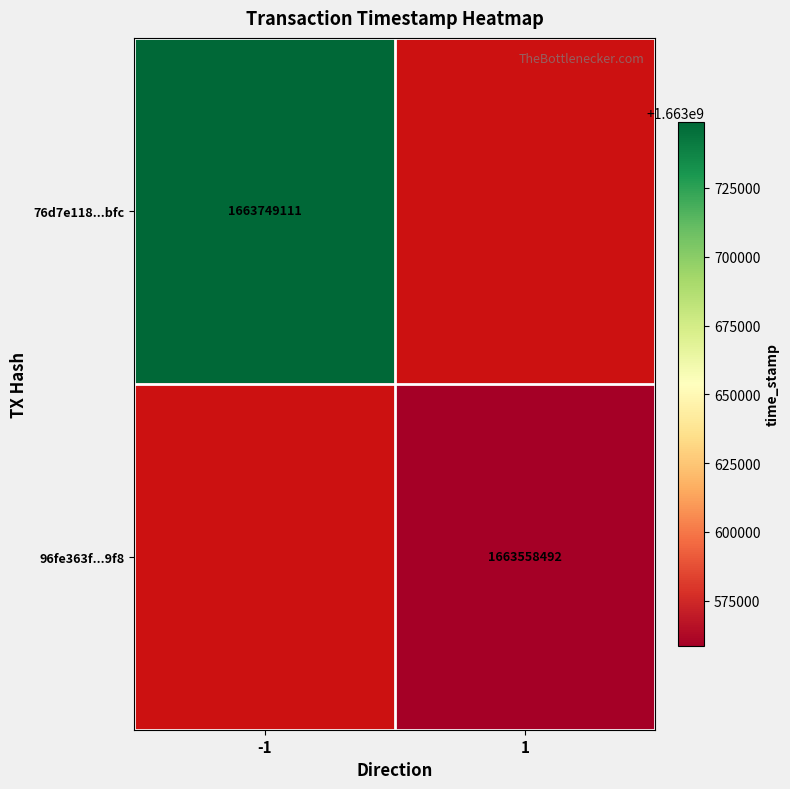

True or false: 76d7e118...bfc has a value of 1663749111 at -1.

True